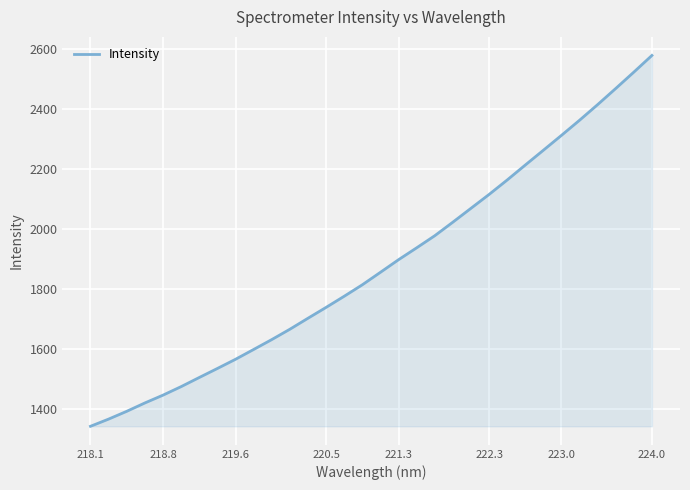

What is the difference between the maximum and minimum values?

1236.4